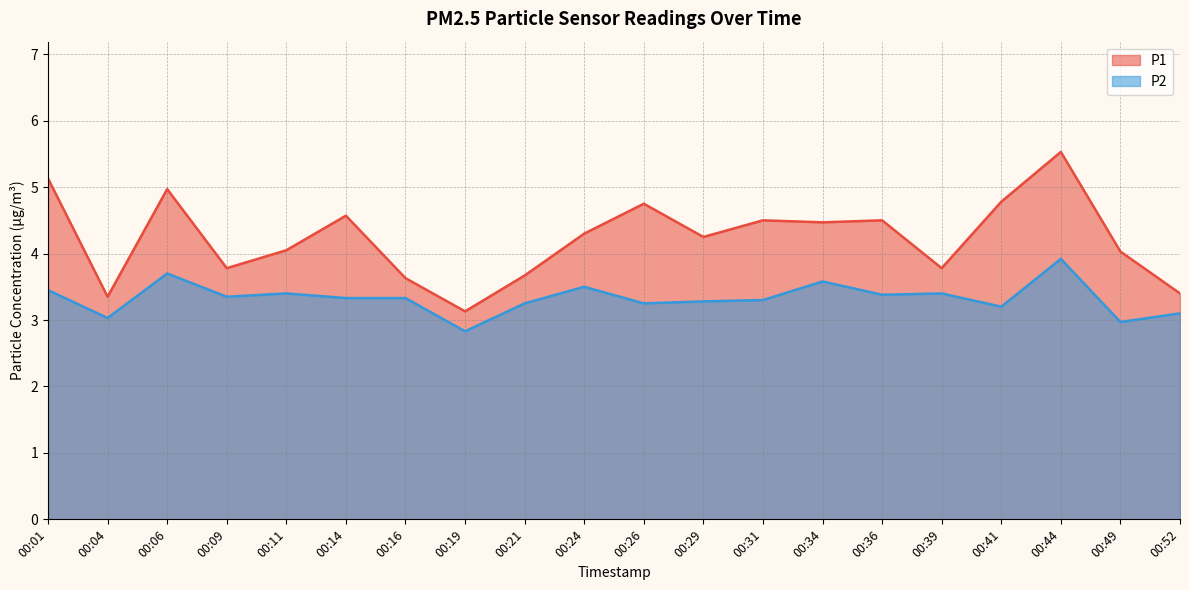

At how many categories does at least one series exceed 4?

13